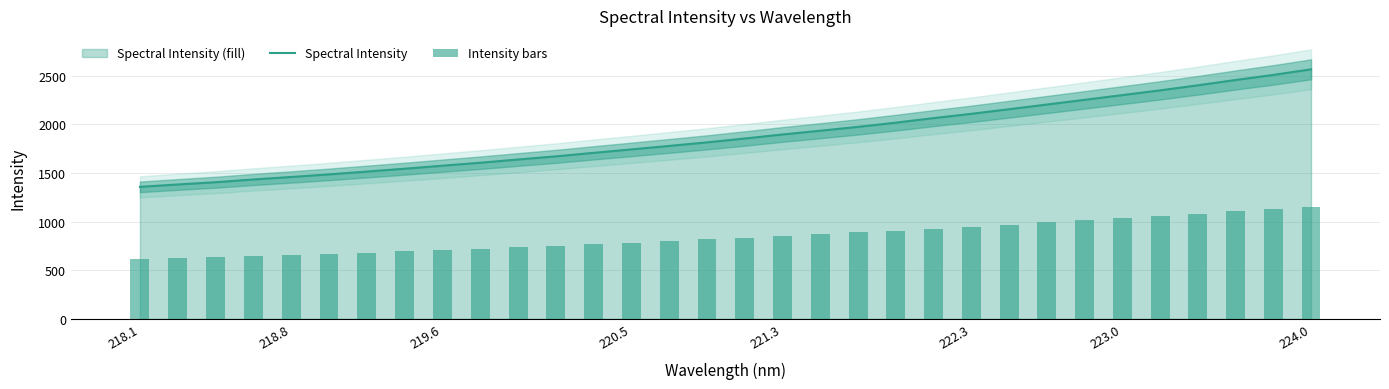

Which series has the largest range (max minus min)?

Spectral Intensity